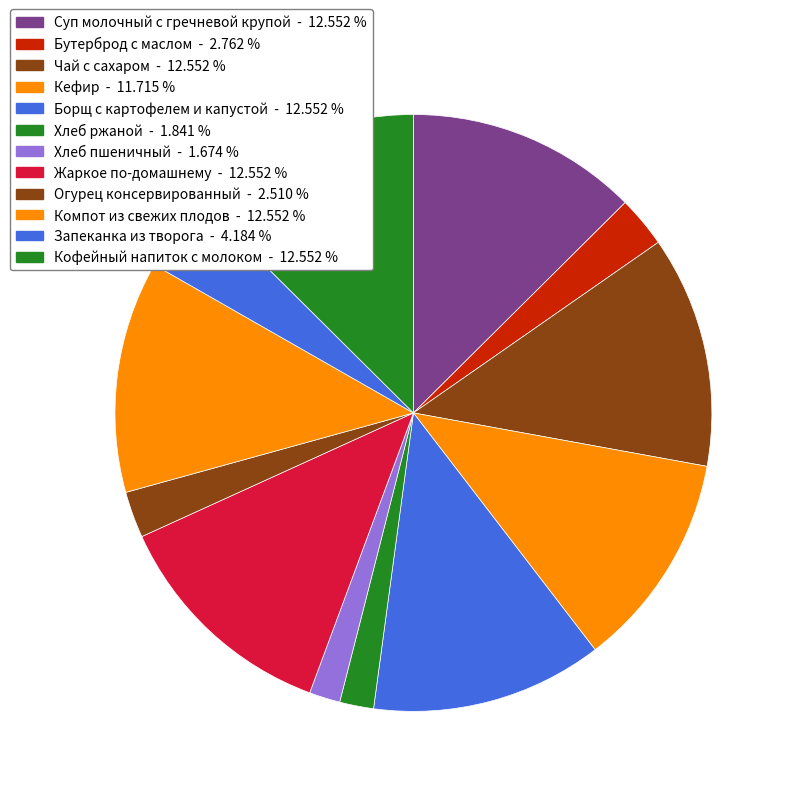

What is the change in value from Хлеб пшеничный to Компот из свежих плодов?

+130